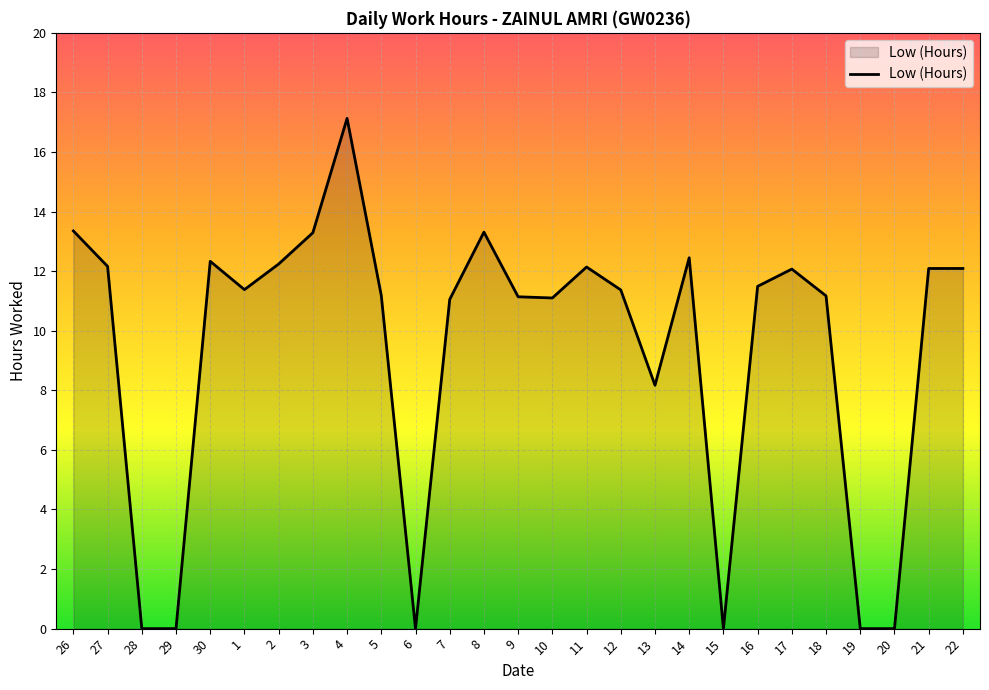

The chart shows a value of 12.1 at 11. True or false?

True